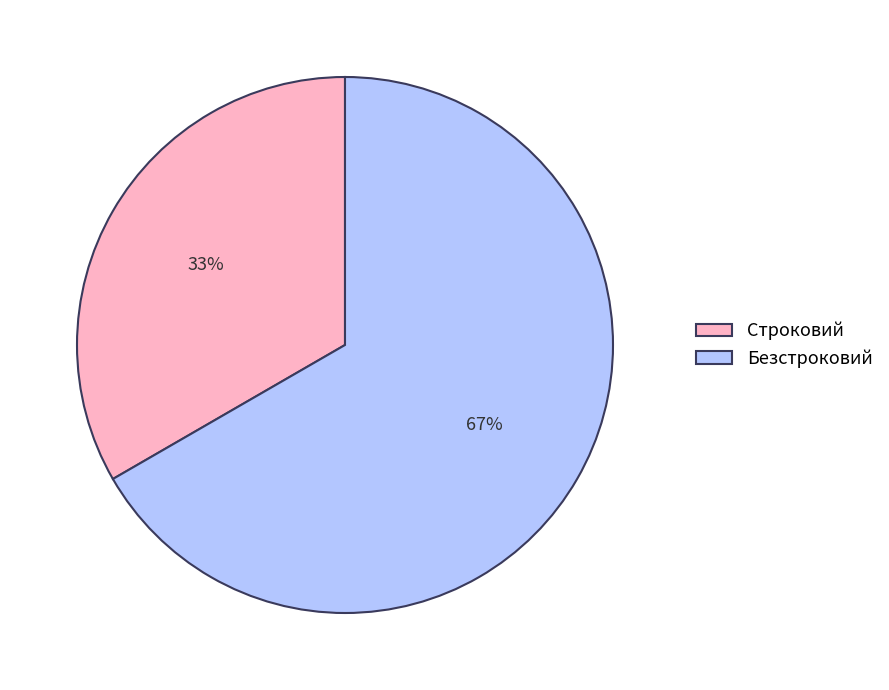

Which slice represents more than half of the pie?

Безстроковий